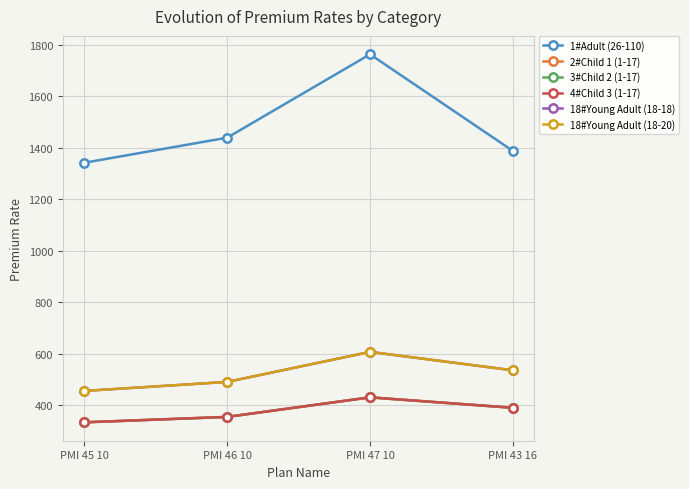

At which category is the sum across all series the highest?

PMI 47 10